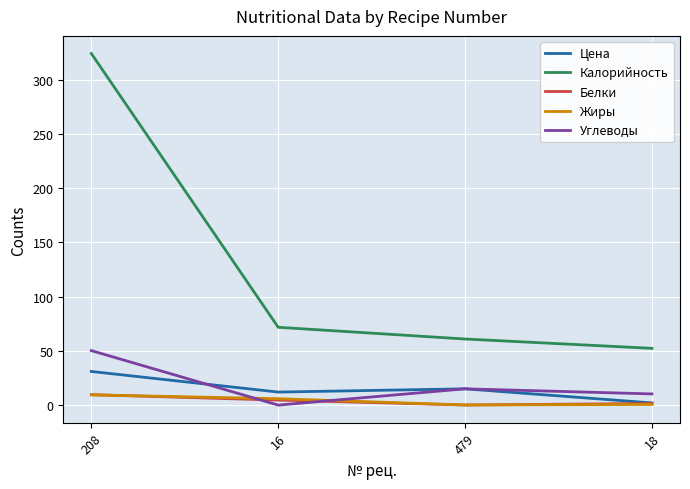

Is the value of Цена at 208 greater than the value of Углеводы at 18?

Yes